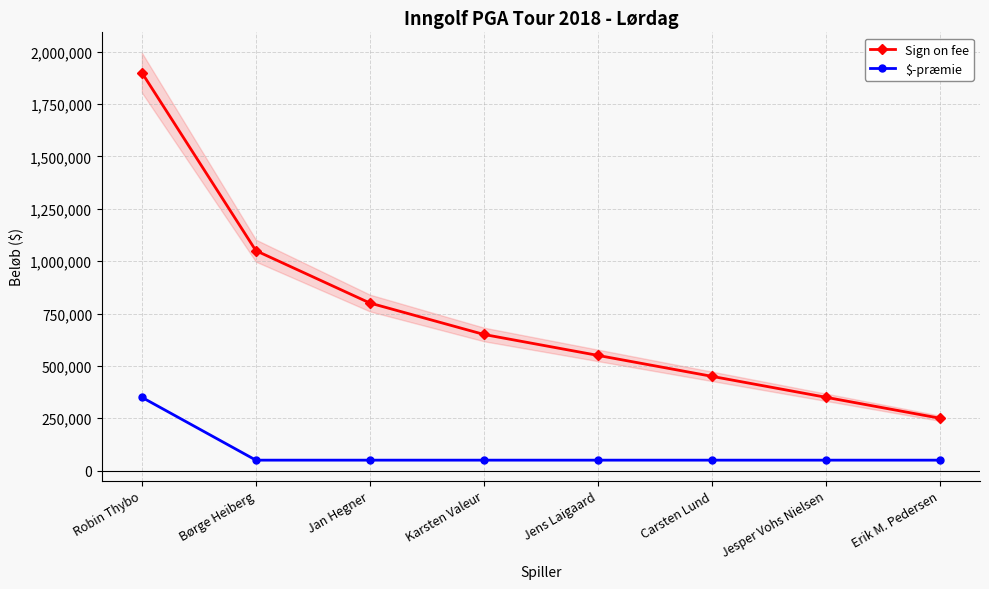

True or false: Sign on fee and $-præmie intersect in this chart.

False